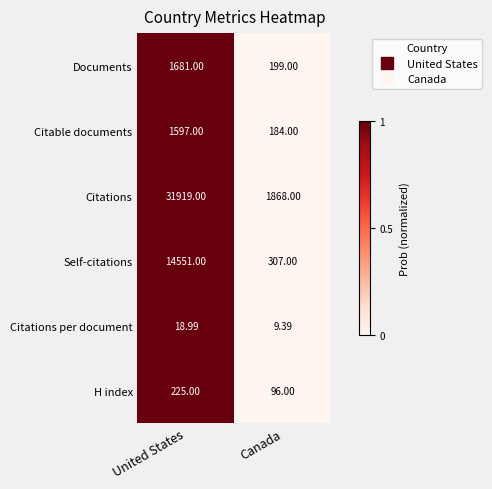

Between United States and Canada, which series saw the biggest shift?

Citations